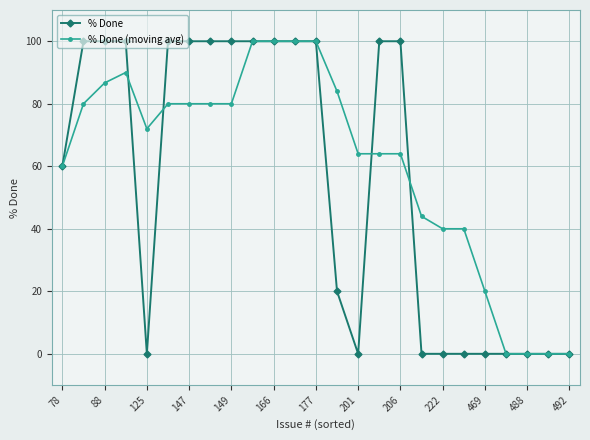

True or false: % Done and % Done (moving avg) intersect in this chart.

True